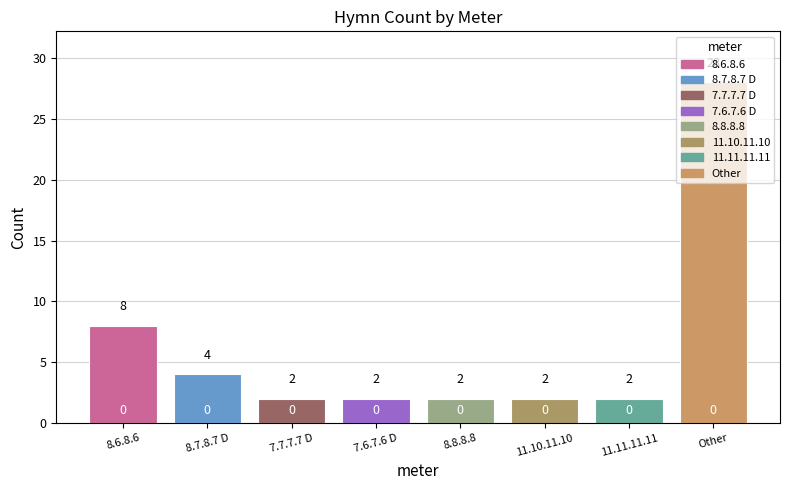

The value at Other is 28. True or false?

True